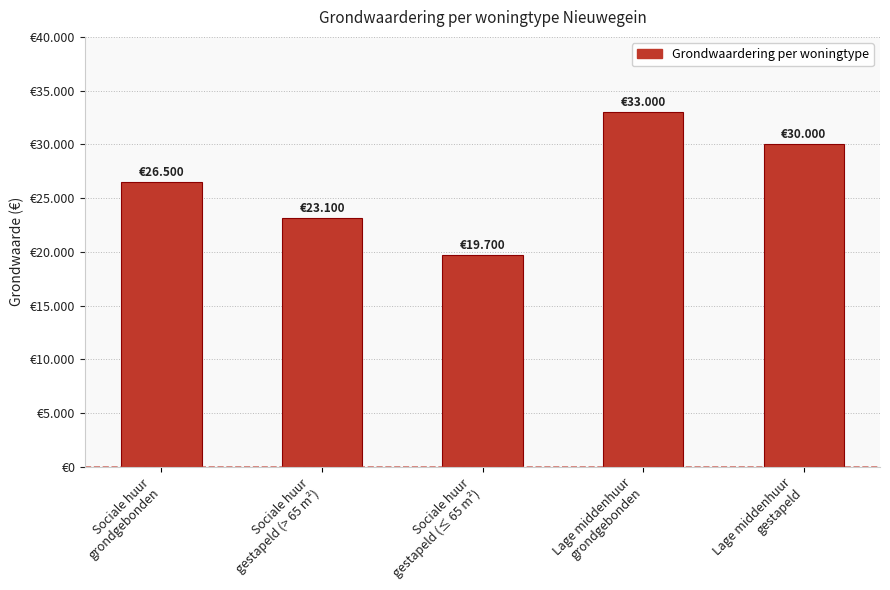

Which category has the lowest value across all series?

Sociale huur
gestapeld (≤ 65 m²)